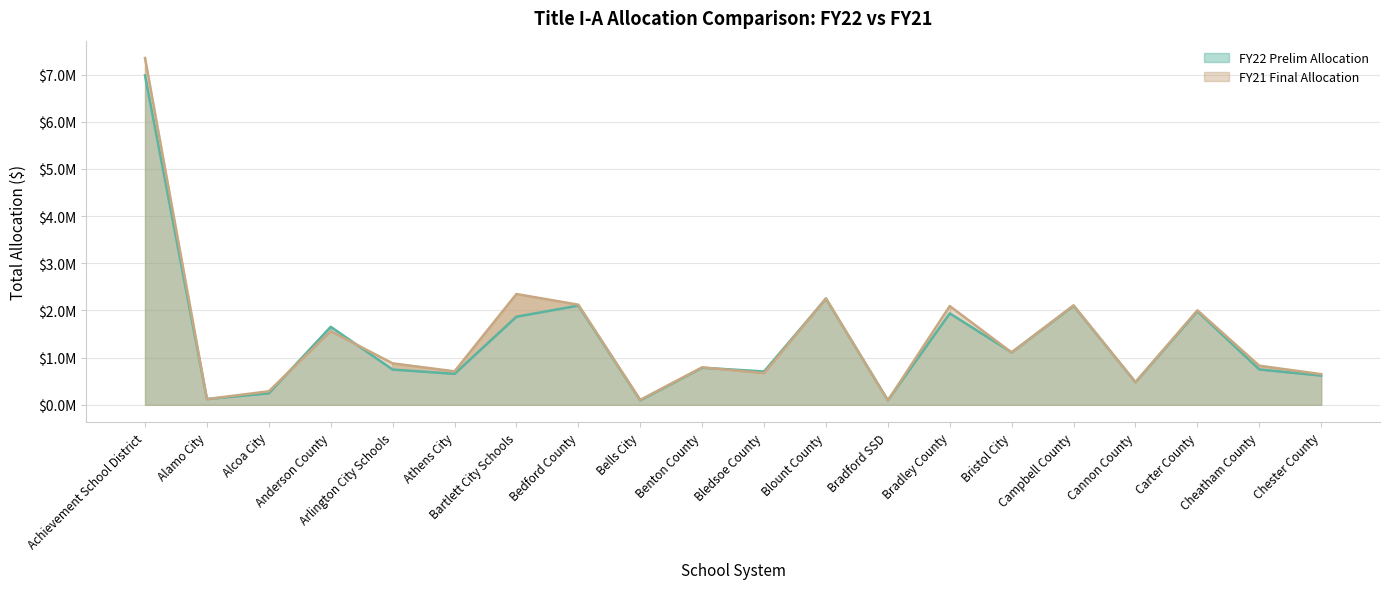

Which series has the largest total across all categories?

FY21 Final Allocation